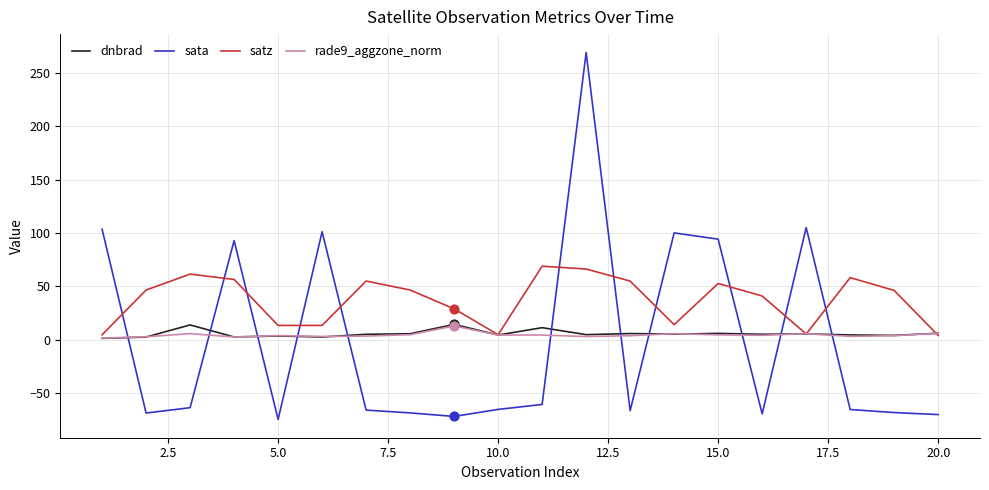

Which series has the largest range (max minus min)?

sata